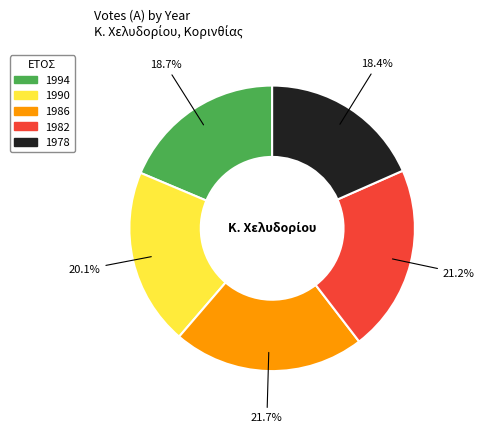

Count the number of slices in the pie.

5